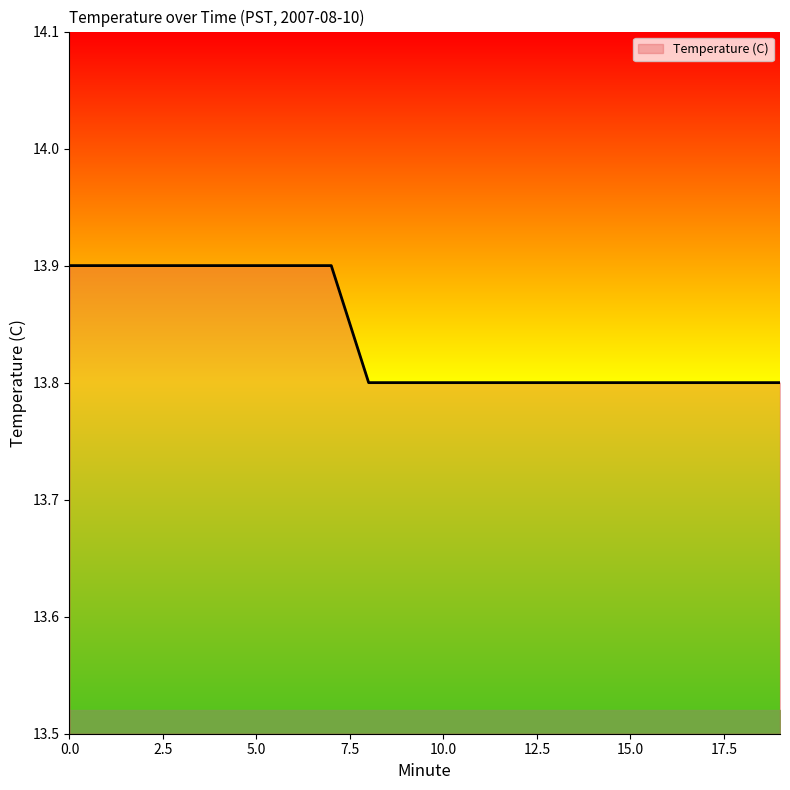

What is the maximum value shown in the chart?

13.9